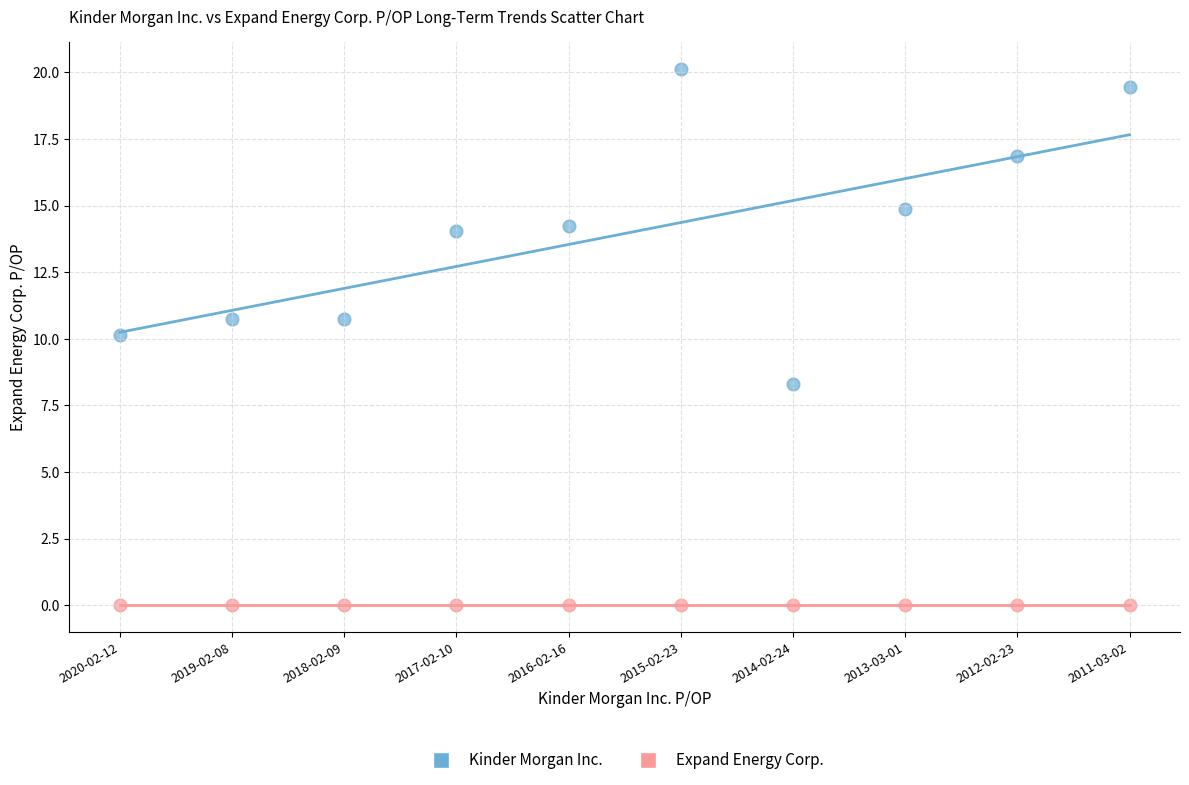

Which series contains the highest Y value?

Kinder Morgan Inc.